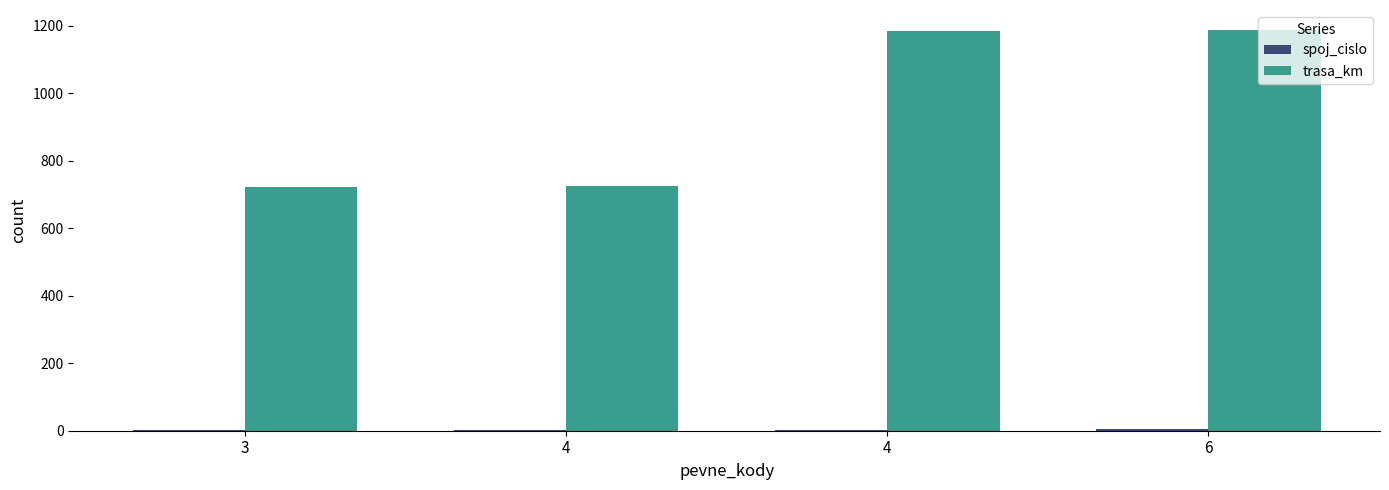

The value of spoj_cislo at 4 is 2. True or false?

True